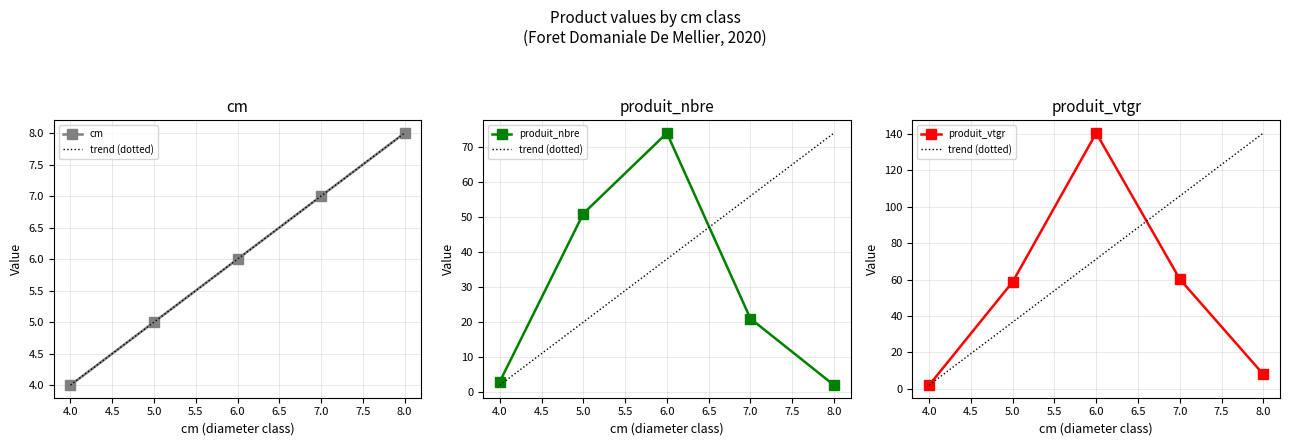

Rank the series at 7 from highest to lowest value.

produit_vtgr, produit_nbre, cm